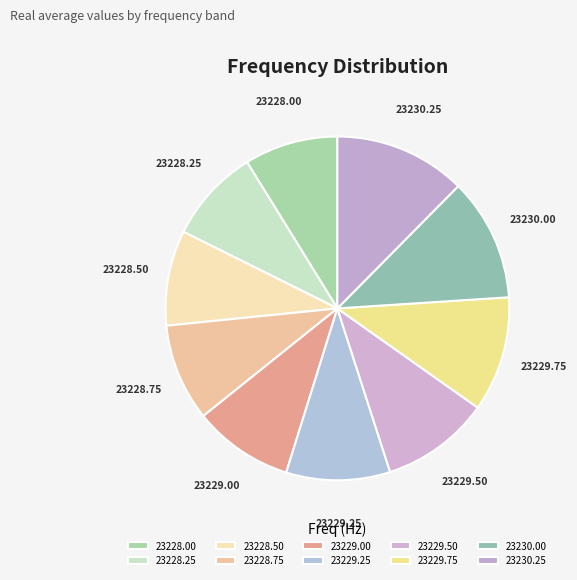

Which slice is the largest?

23230.25